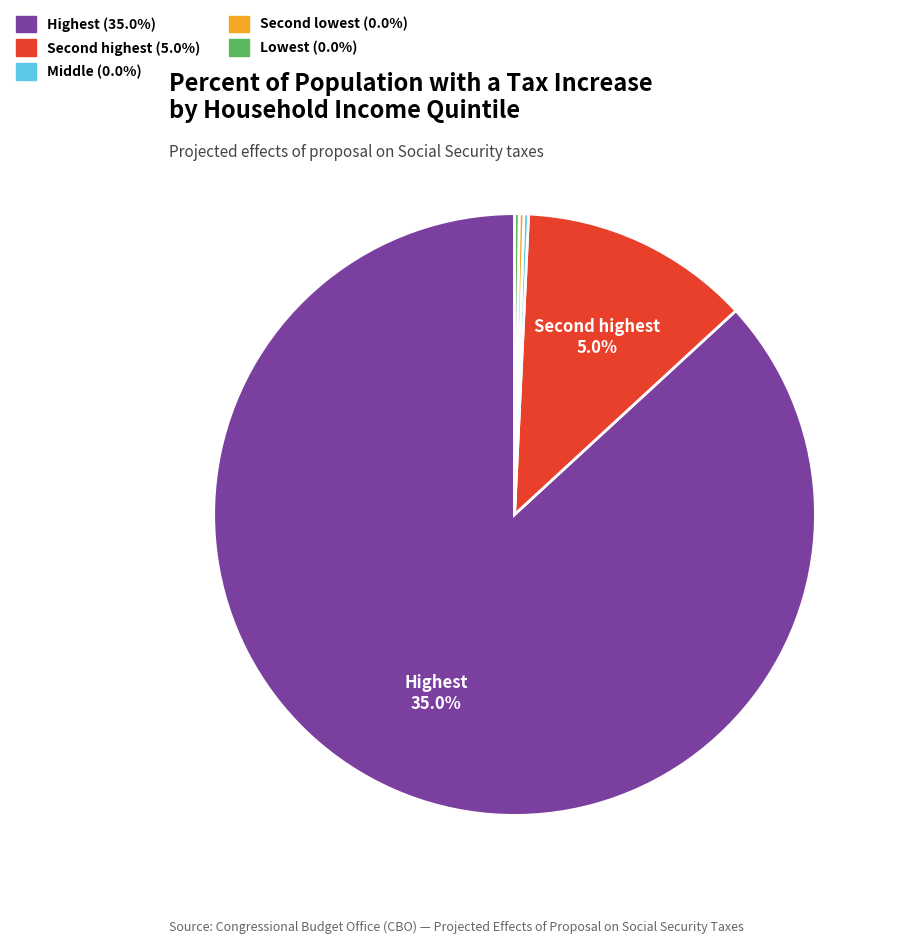

Is it true that Lowest is 0% of the pie?

True